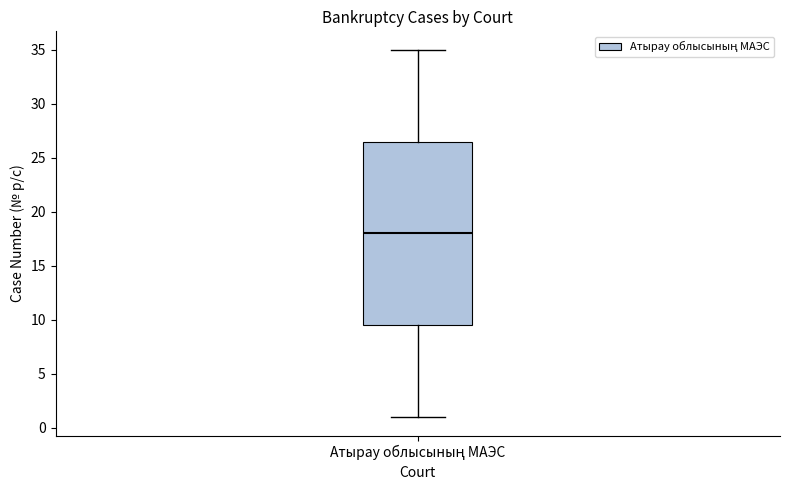

Transcribe this box plot: give where the median line is, the range the box spans, and where the two whiskers end, as read against the y-axis. The values are not printed on the chart, so give them approximately, as read against the axis.

median 18.0, box 9.5 to 26.5, whiskers 1.0 to 35.0